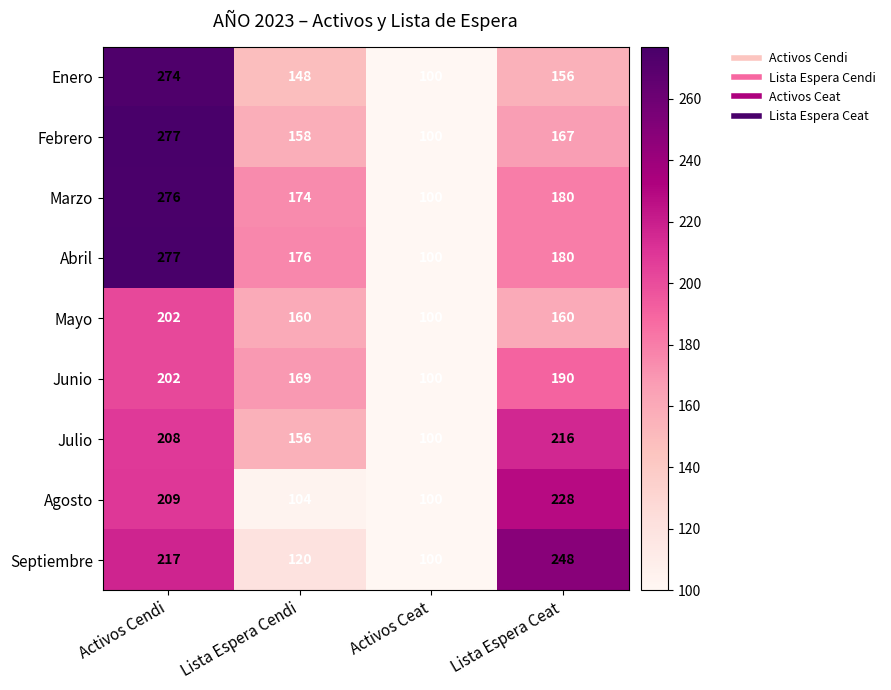

What is the average value of the Julio series?

170